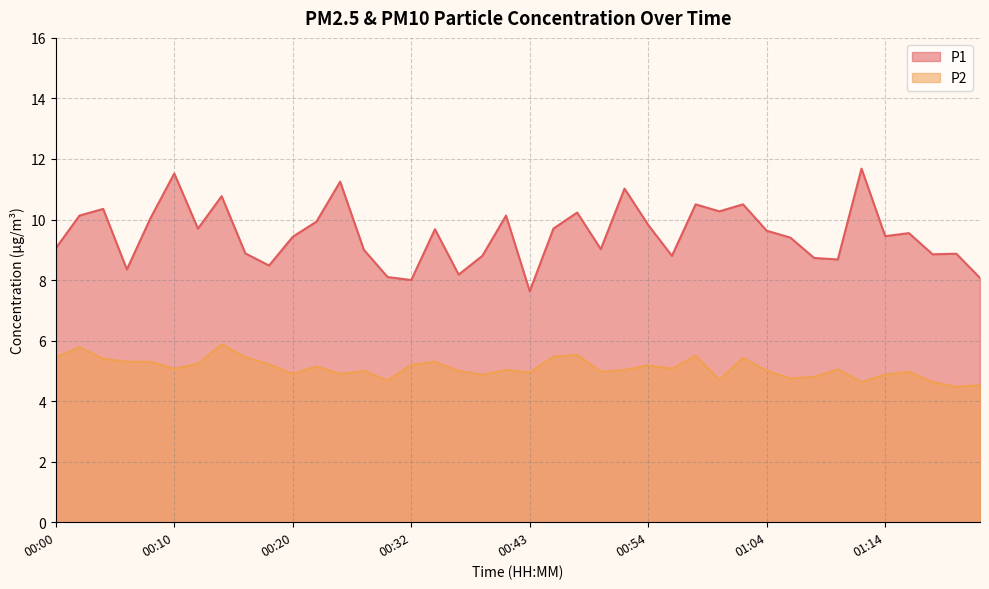

How many data points in P1 are above 9?

25